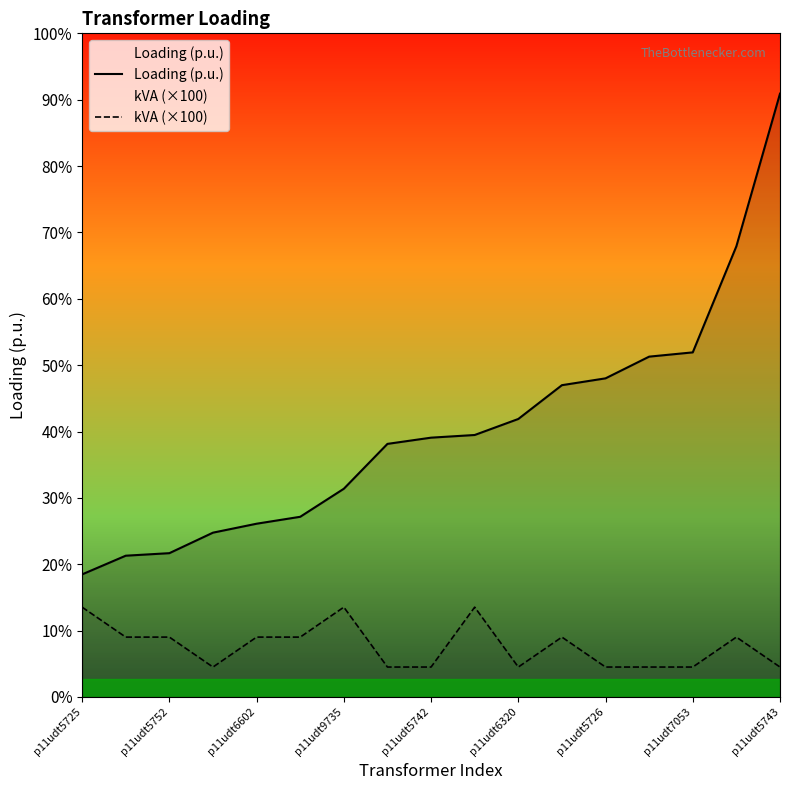

At 11, list the series in order from largest to smallest.

Loading (p.u.), kVA (×100)